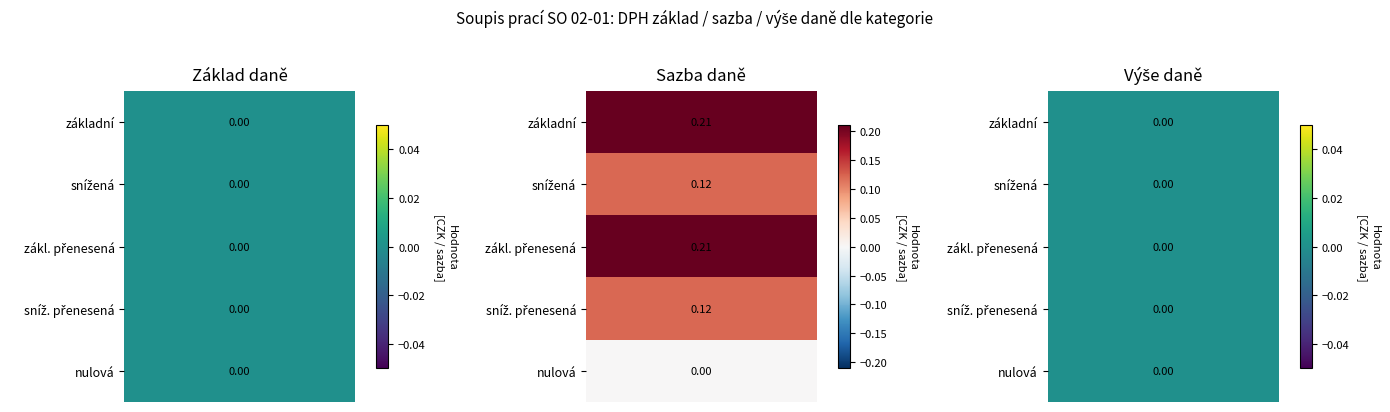

Reading left to right, extract all data points from this chart.

základní: 0=0.0	1=0.2	2=0.0
snížená: 0=0.0	1=0.1	2=0.0
zákl. přenesená: 0=0.0	1=0.2	2=0.0
sníž. přenesená: 0=0.0	1=0.1	2=0.0
nulová: 0=0.0	1=0.0	2=0.0